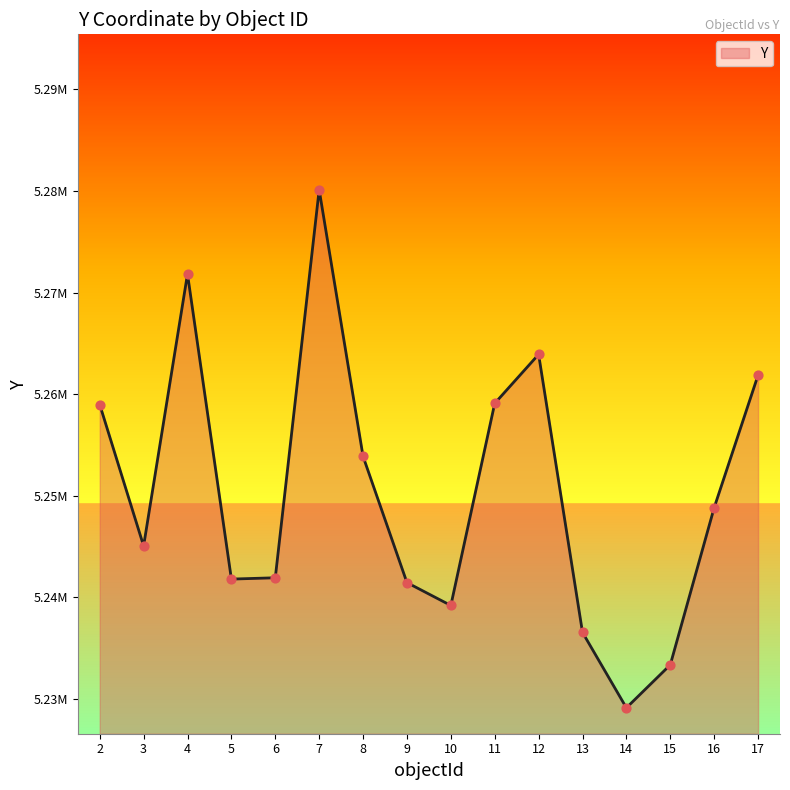

Approximately how many times larger is the value at 8 compared to 5?

1.0